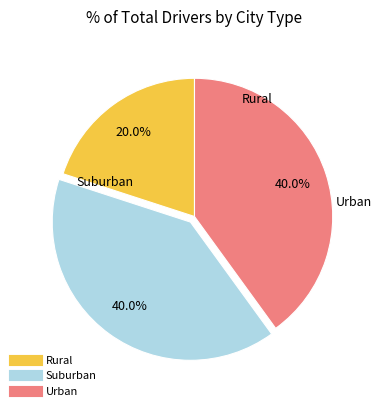

How many segments does this pie chart have?

3